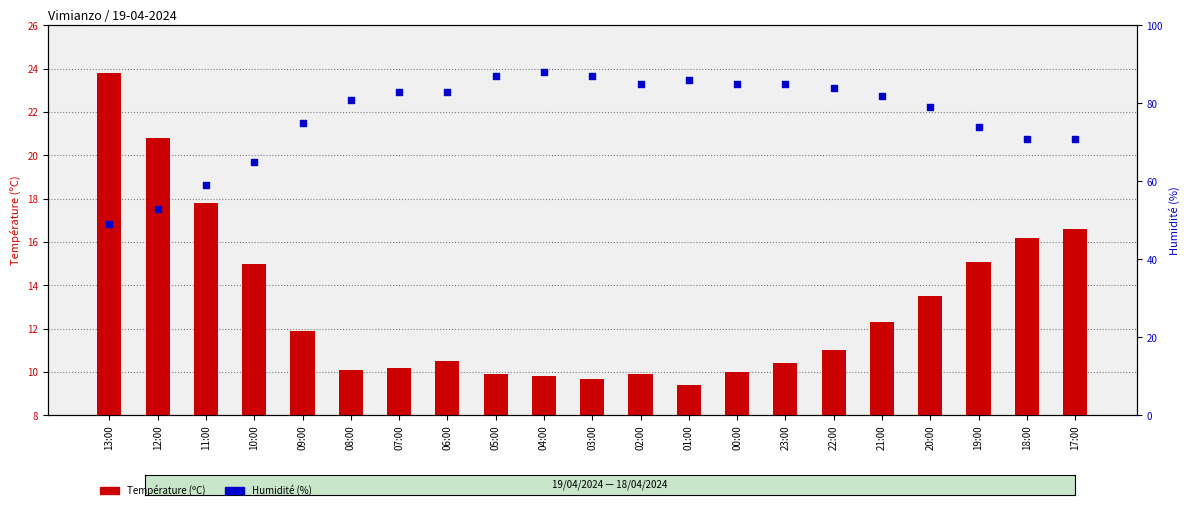

Which series contains the lowest Y value?

Température (ºC)